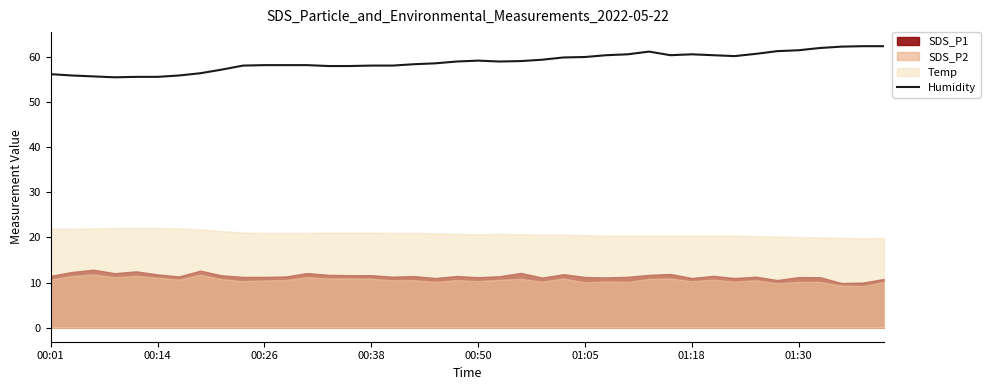

What is the lowest value of the Humidity series?

55.5